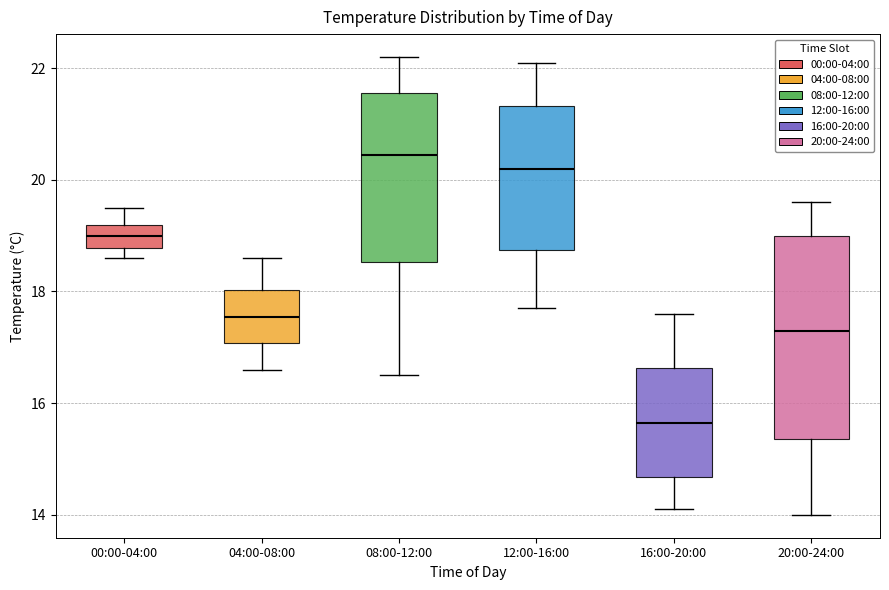

Reading left to right, transcribe this box plot: for each box, give where its median line is, the range the box spans, and where its two whiskers end, as read against the y-axis. The values are not printed on the chart, so give them approximately, as read against the axis.

00:00-04:00: median 19.0, box 18.8 to 19.2, whiskers 18.6 to 19.6
04:00-08:00: median 17.6, box 17.0 to 18.0, whiskers 16.6 to 18.6
08:00-12:00: median 20.4, box 18.6 to 21.6, whiskers 16.6 to 22.2
12:00-16:00: median 20.2, box 18.8 to 21.4, whiskers 17.8 to 22.2
16:00-20:00: median 15.6, box 14.6 to 16.6, whiskers 14.2 to 17.6
20:00-24:00: median 17.4, box 15.4 to 19.0, whiskers 14.0 to 19.6